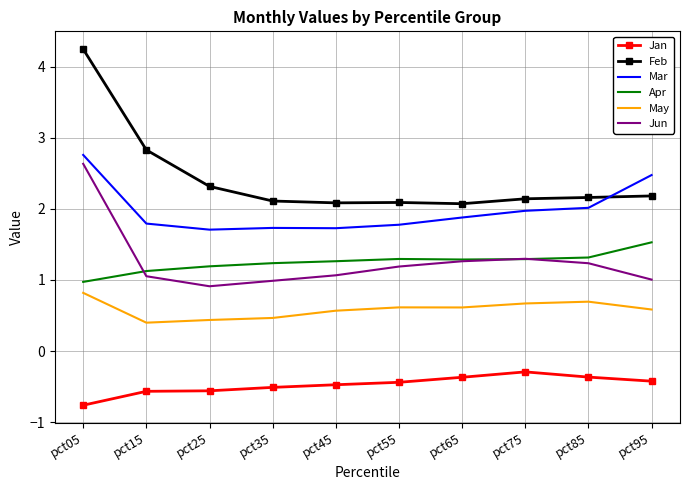

Which series has the largest range (max minus min)?

Feb